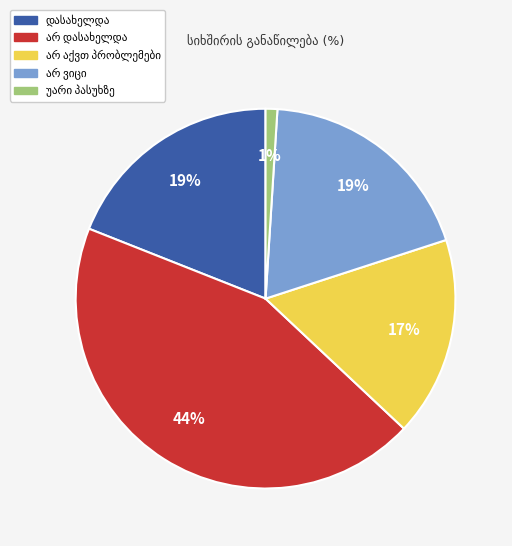

To the nearest percent, what is the difference between the largest and smallest slice percentages?

43%